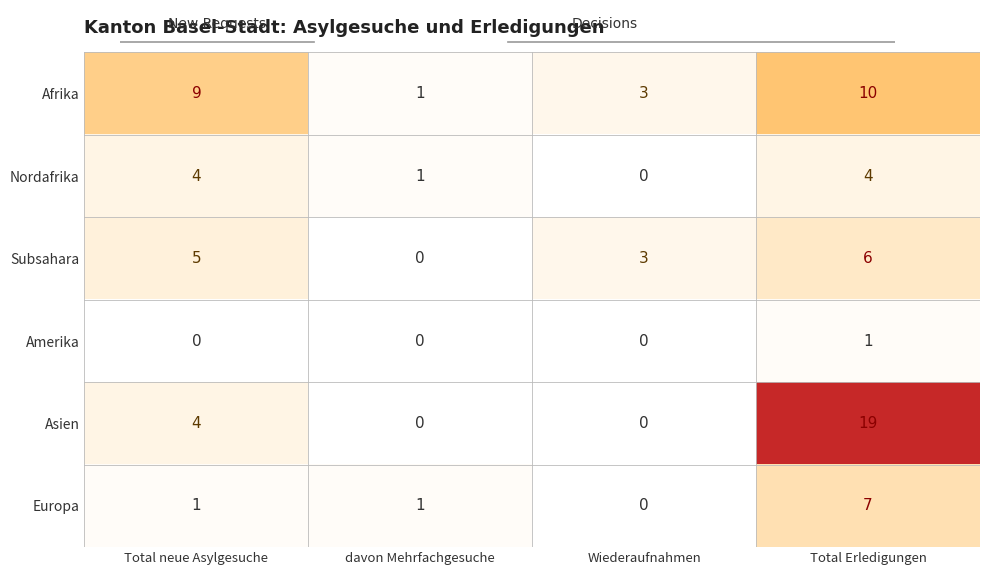

Which series has the widest spread of values?

Asien